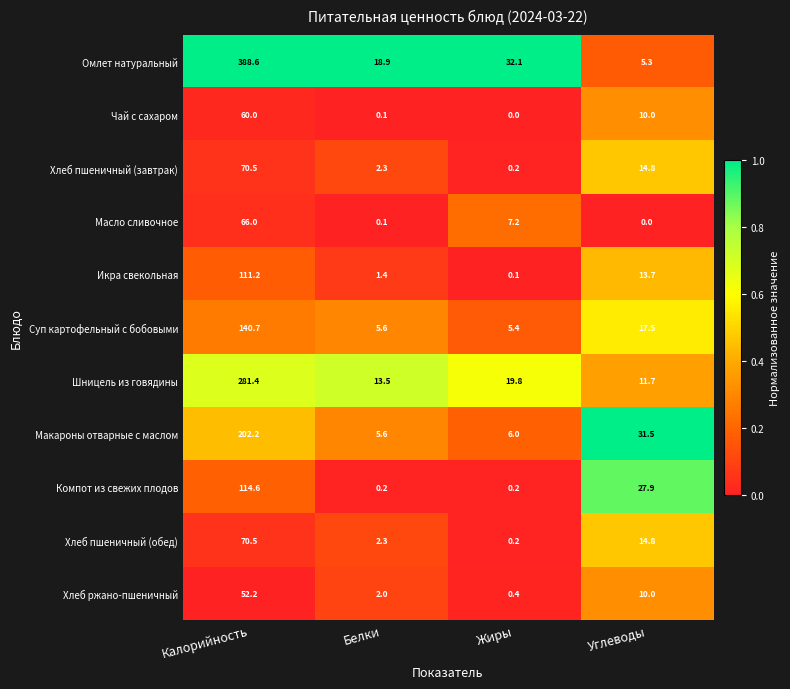

Which series changed the most between Калорийность and Углеводы?

Омлет натуральный